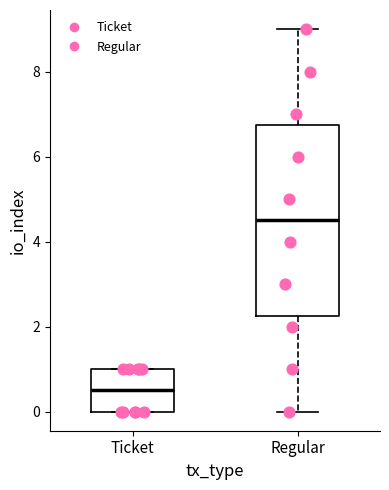

Comparing the boxes themselves (not the whiskers), which one is the tallest?

Regular